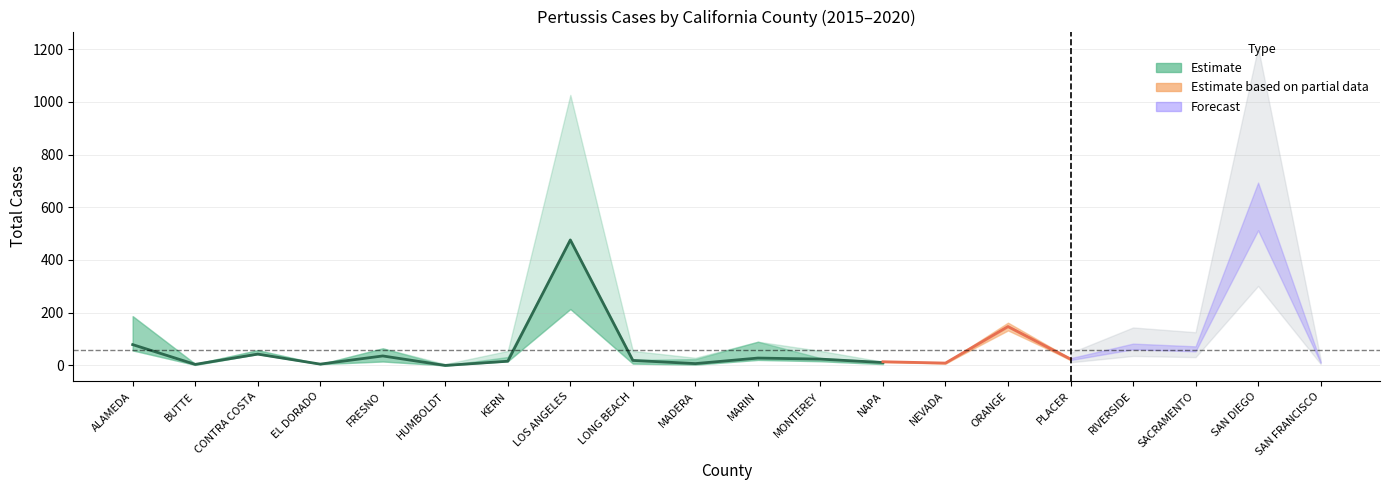

What is the value of the 2019 TOTAL point at the 16th from the left?

29